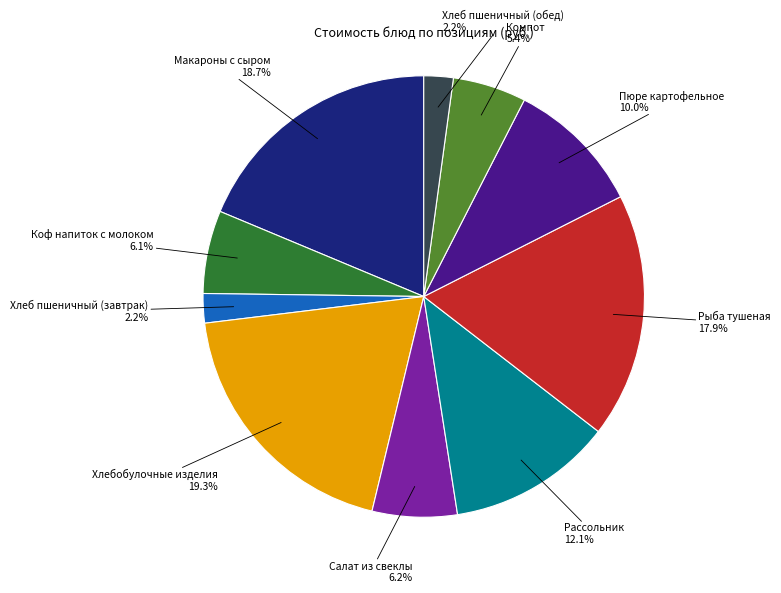

Is there any slice that represents more than half of the pie?

No